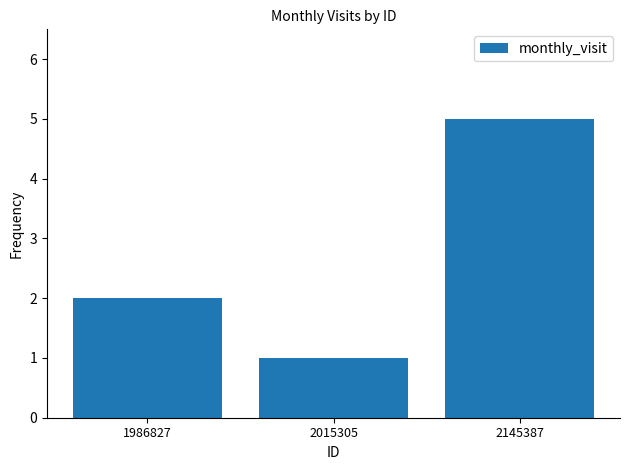

What is the average value?

3